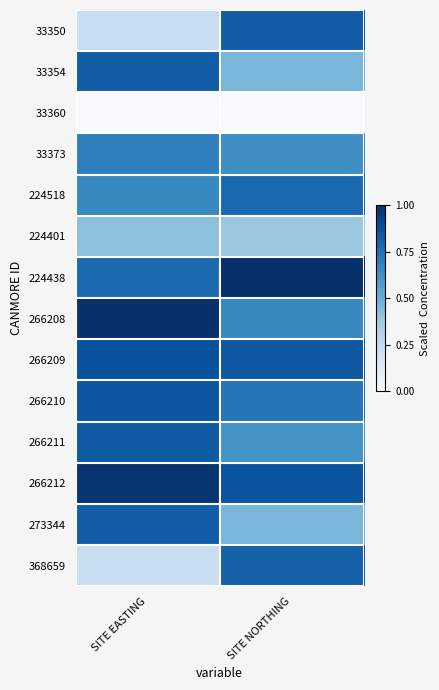

At SITE EASTING, list the series in order from largest to smallest.

266208, 266212, 266209, 266210, 266211, 33354, 273344, 224438, 33373, 224518, 224401, 33350, 368659, 33360